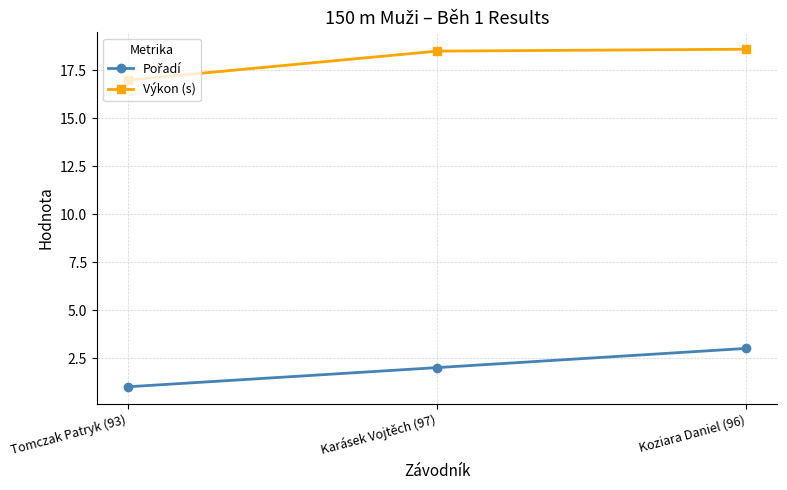

What is the minimum value for Výkon (s)?

17.0